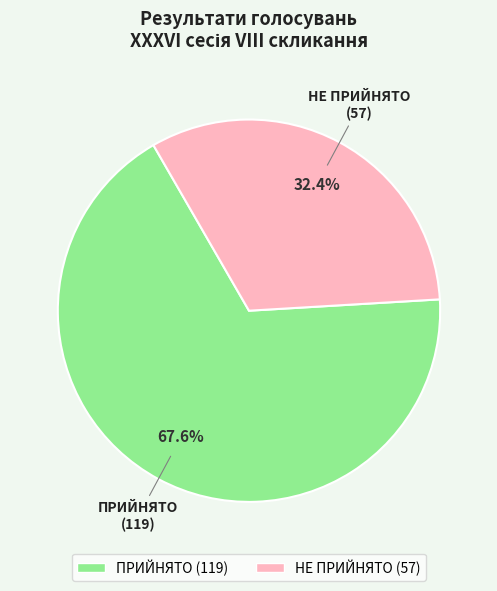

To the nearest percent, what is the combined percentage of ПРИЙНЯТО and НЕ ПРИЙНЯТО?

100%